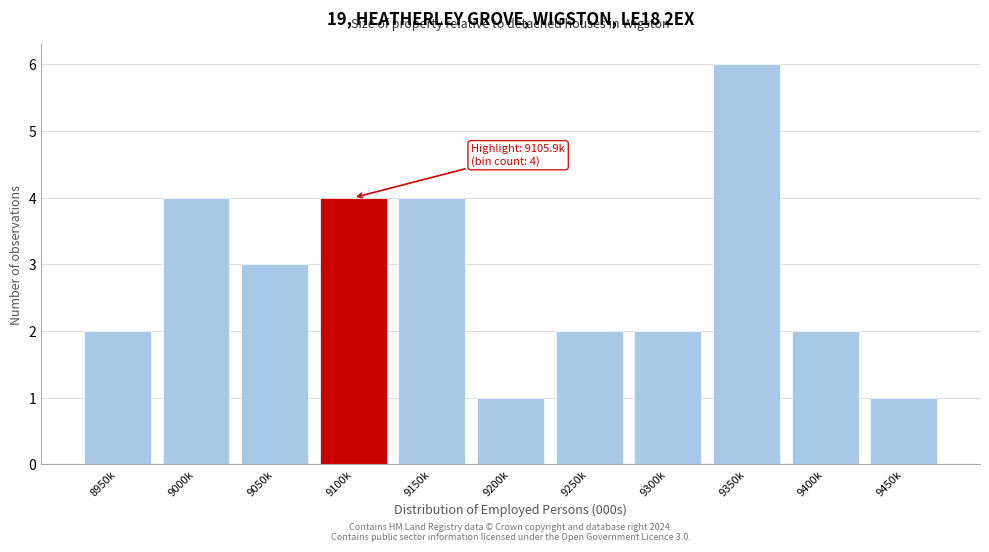

Reading left to right, list all the values displayed in this chart.

8950k=2	9000k=4	9050k=3	9100k=4	9150k=4	9200k=1	9250k=2	9300k=2	9350k=6	9400k=2	9450k=1